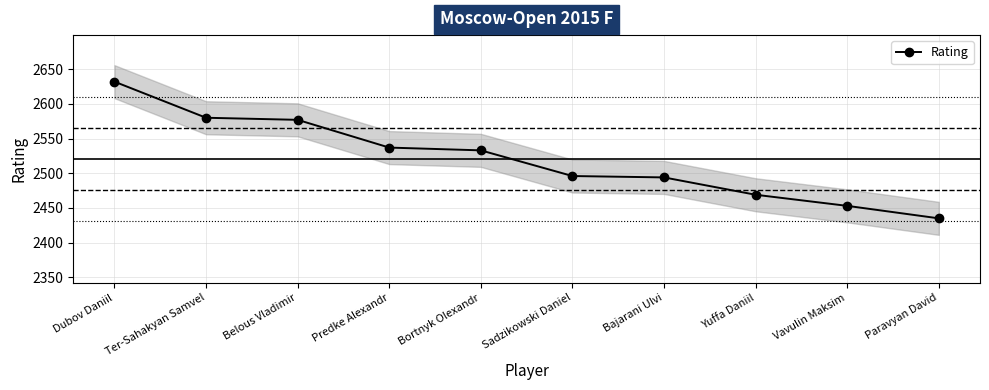

What is the value of the 3rd point from the left?

2577